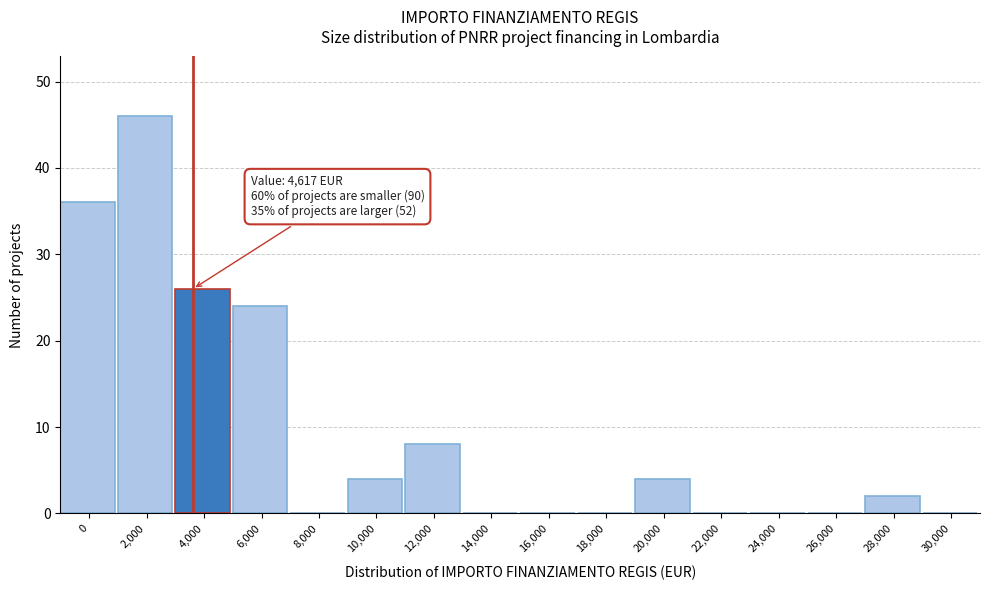

Reading left to right, what are all the values shown in this chart?

0=36	2,000=46	4,000=26	6,000=24	8,000=0	10,000=4	12,000=8	14,000=0	16,000=0	18,000=0	20,000=4	22,000=0	24,000=0	26,000=0	28,000=2	30,000=0